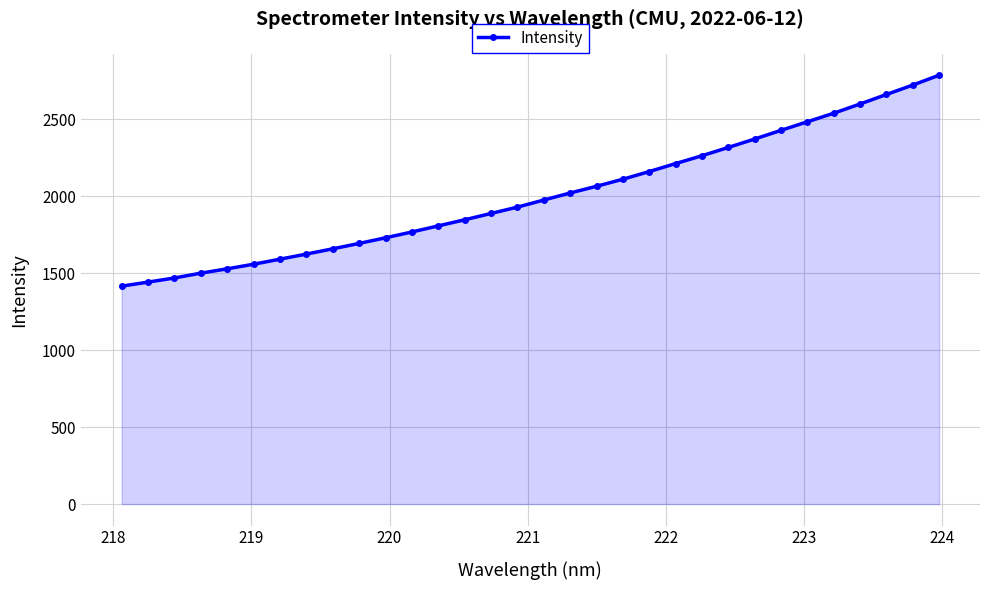

What is the minimum value shown in the chart?

1415.3